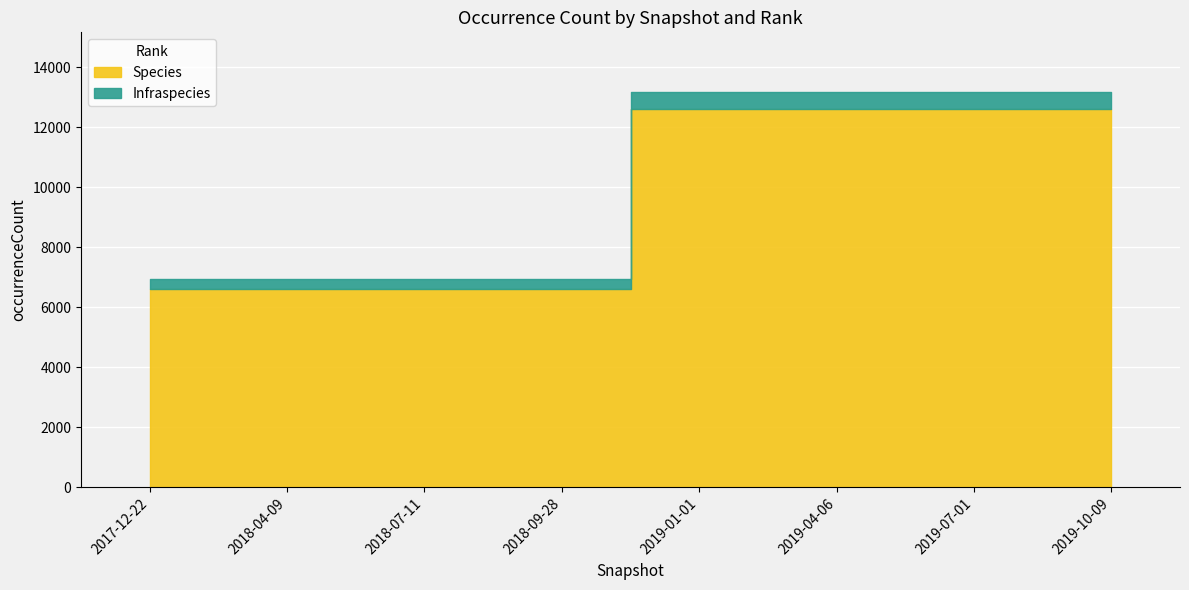

True or false: Infraspecies has more than 1 interior local peaks.

False